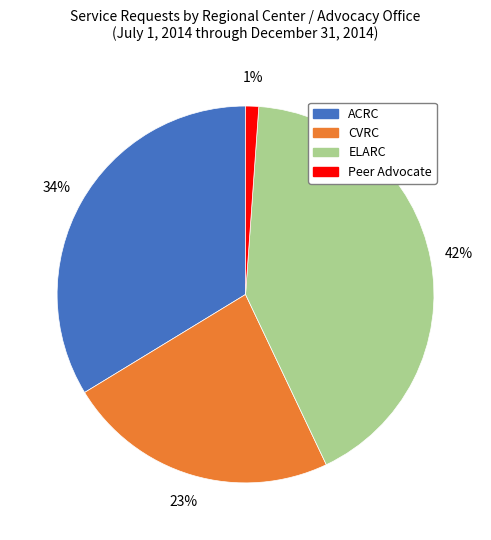

Combined, do ACRC and CVRC account for over 50%?

Yes